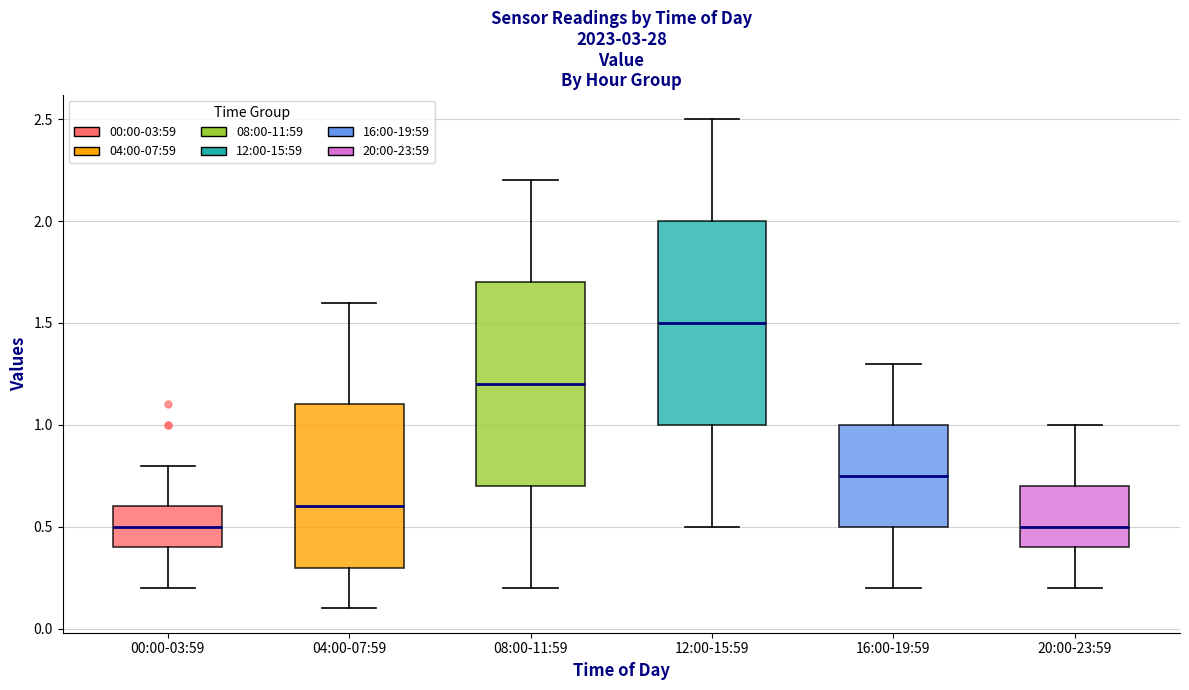

Which box's median line is the highest?

12:00-15:59